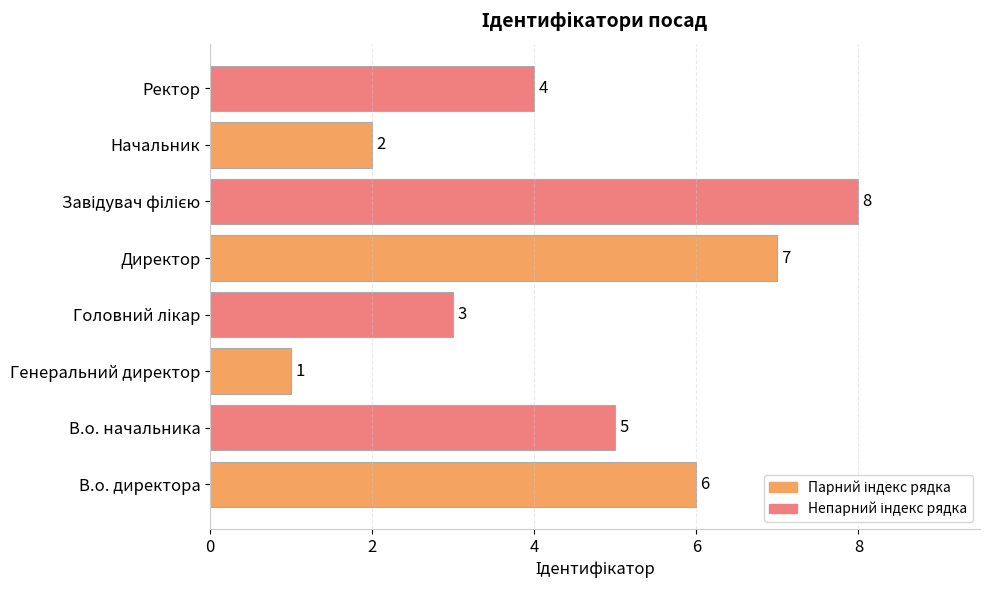

The value at Ректор is 4. True or false?

True